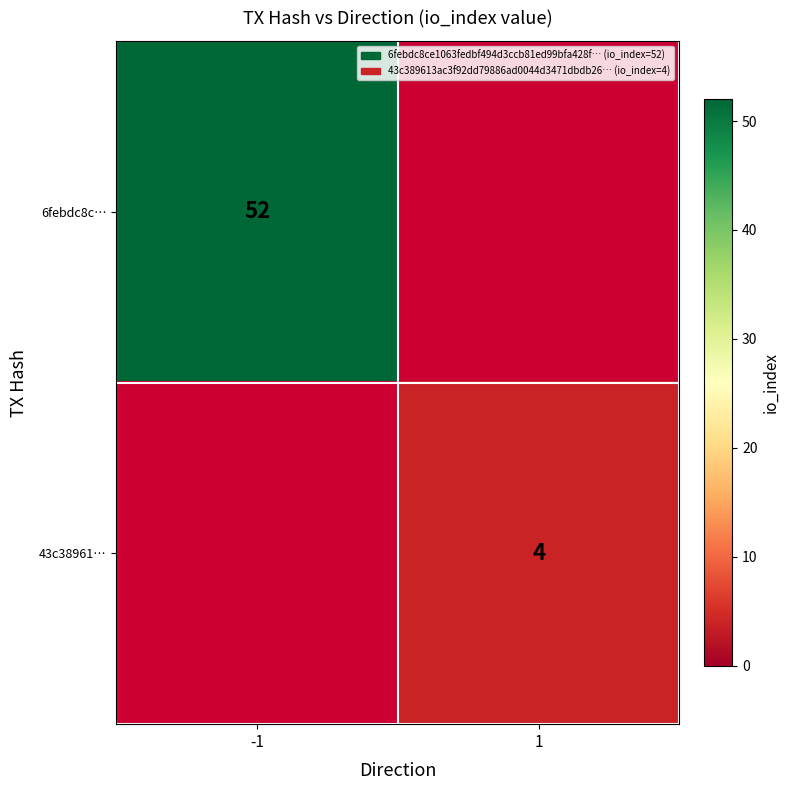

Is the value of 43c38961… at 1 greater than the value of 6febdc8c… at -1?

No